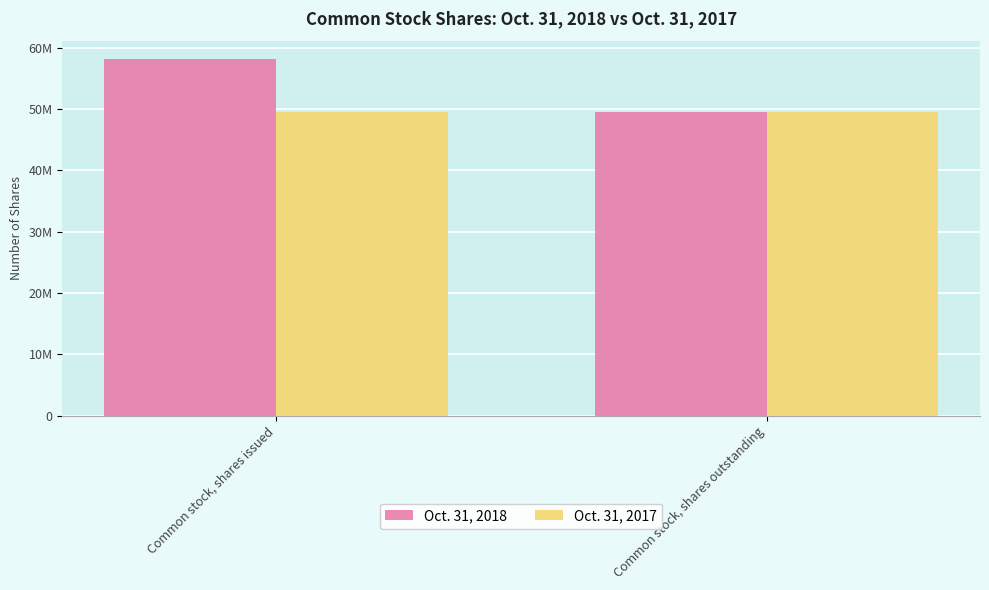

Reading left to right, list all the values displayed in this chart.

Oct. 31, 2018: 58233705	49487600
Oct. 31, 2017: 49487600	49487600